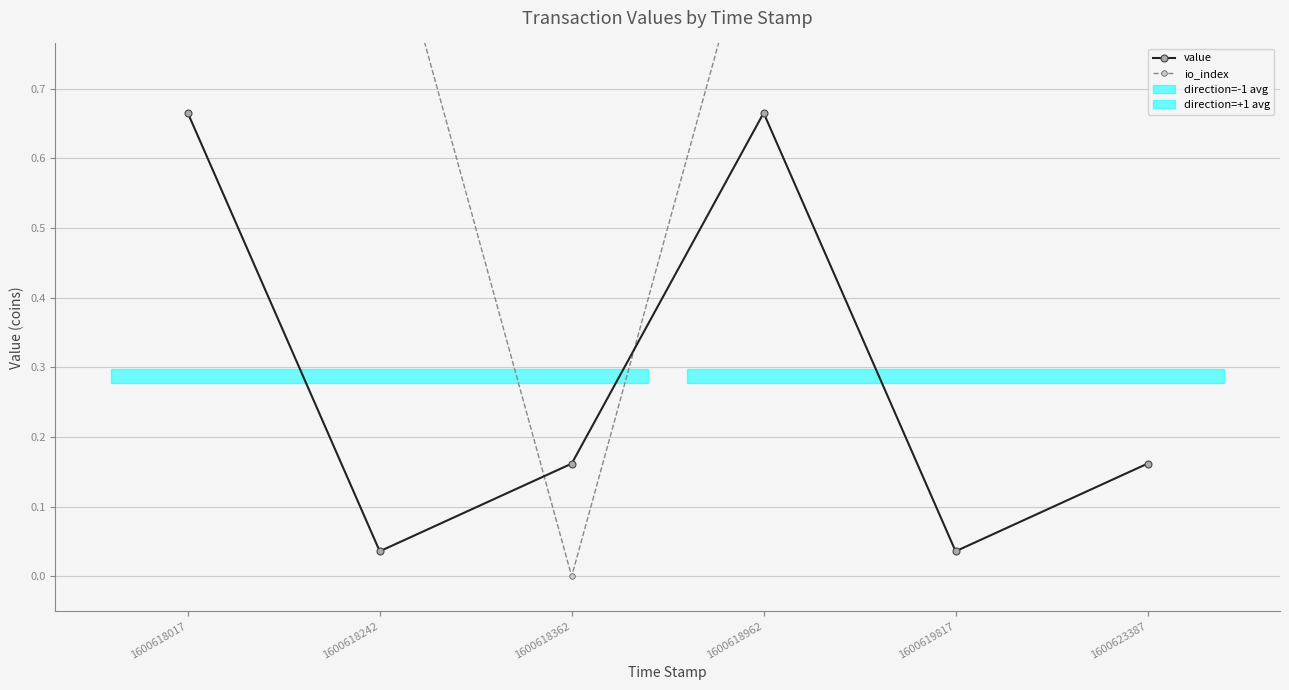

How many lines are shown in the chart?

2